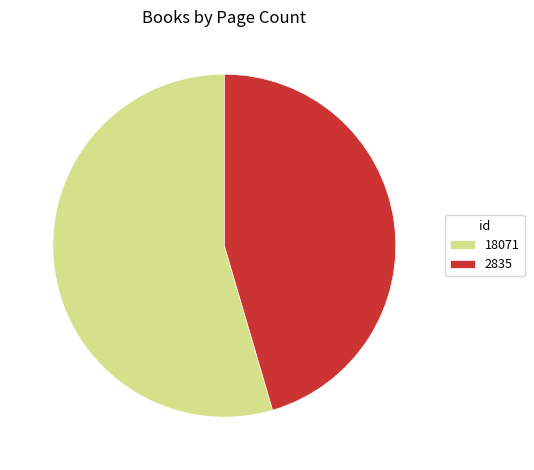

Combined, do 2835 and 18071 account for over 50%?

Yes